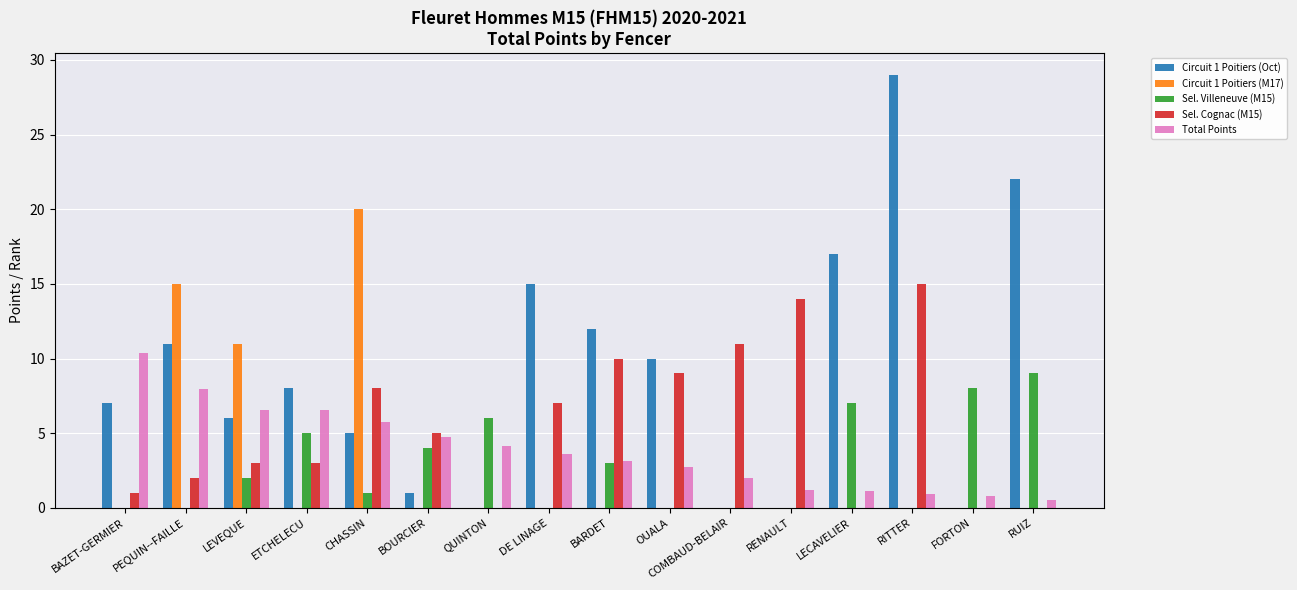

At which category does the chart reach its peak across all series?

RITTER